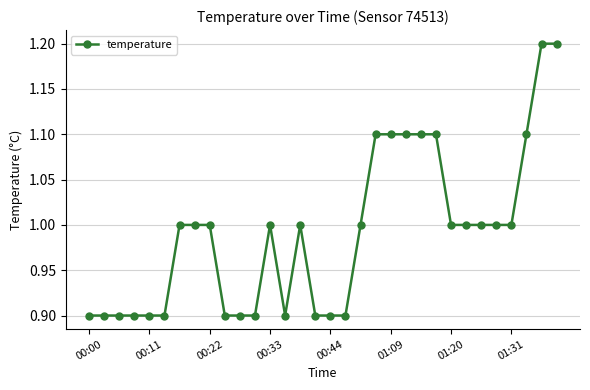

What is the value of the 14th point from the left?

0.9